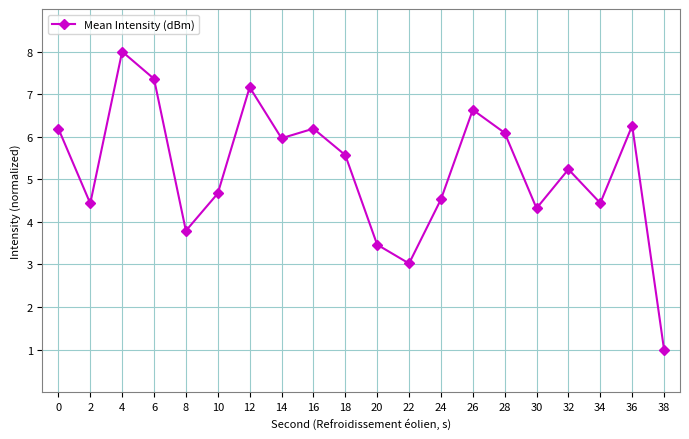

Is this an area chart (filled region under the line)?

No